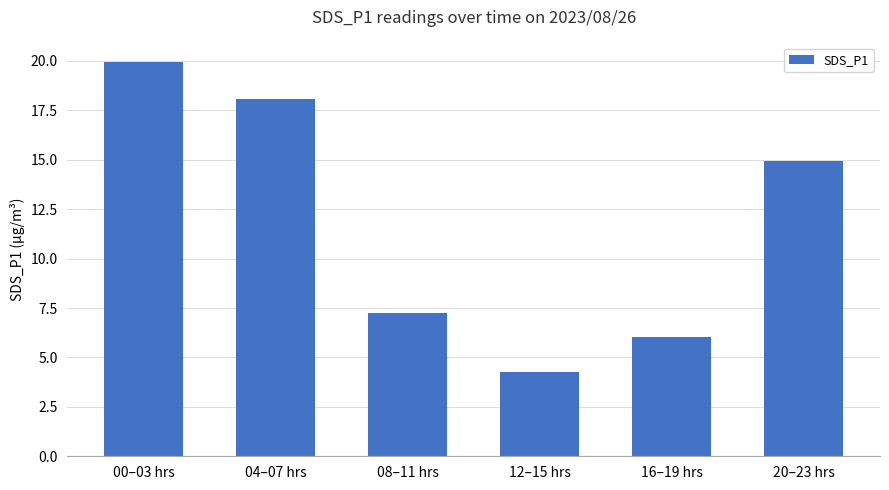

True or false: the data shows 2.6 at 12–15 hrs.

False